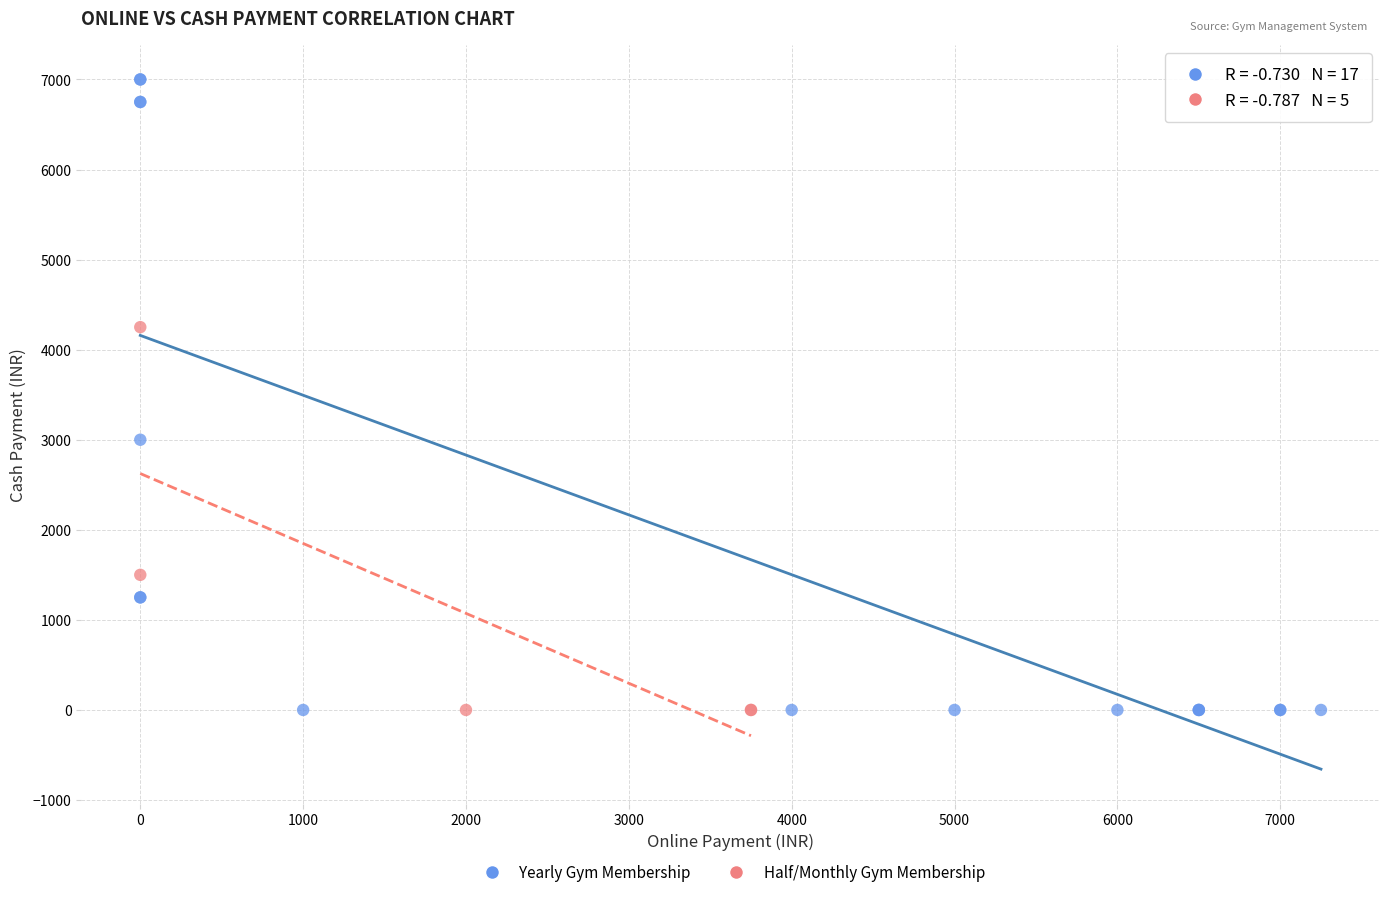

What are all the series names shown in the legend?

Yearly Gym Membership, Half/Monthly Gym Membership